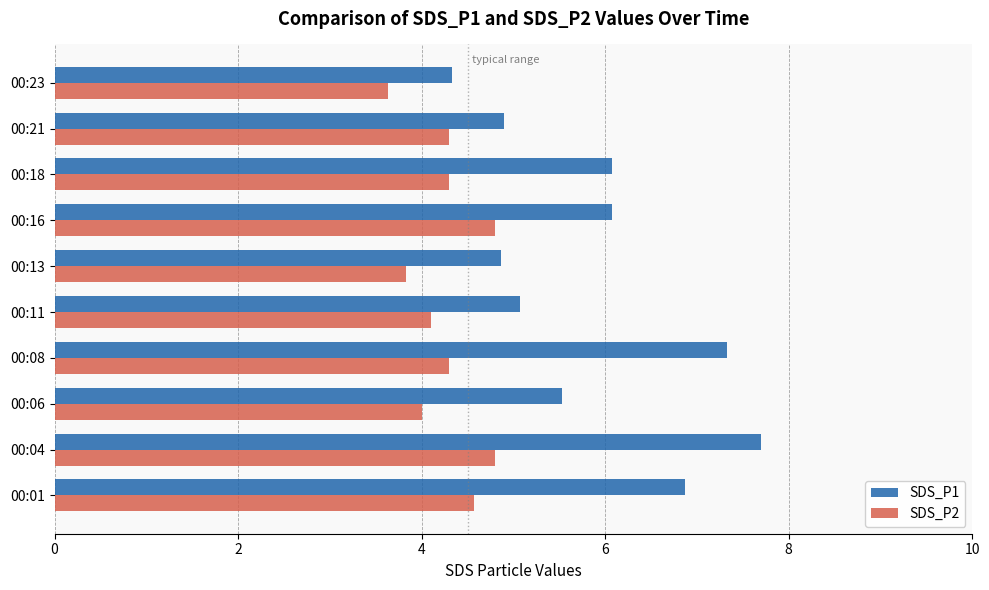

Which series has the largest total across all categories?

SDS_P1